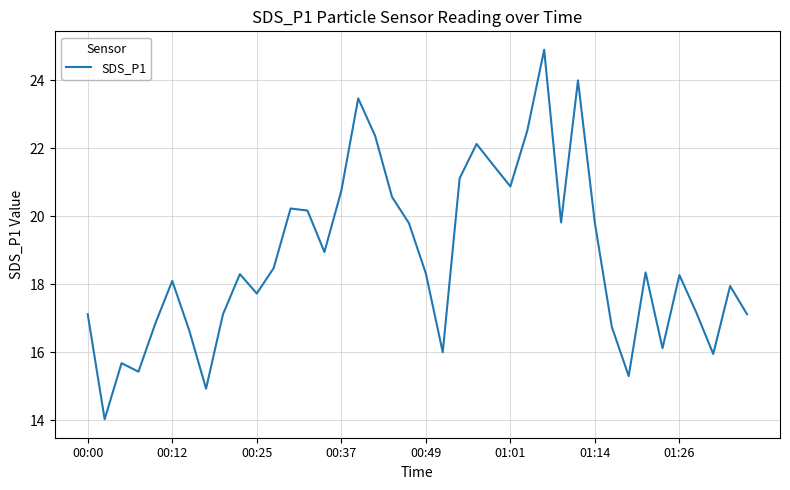

What is the sum of all values?

750.7